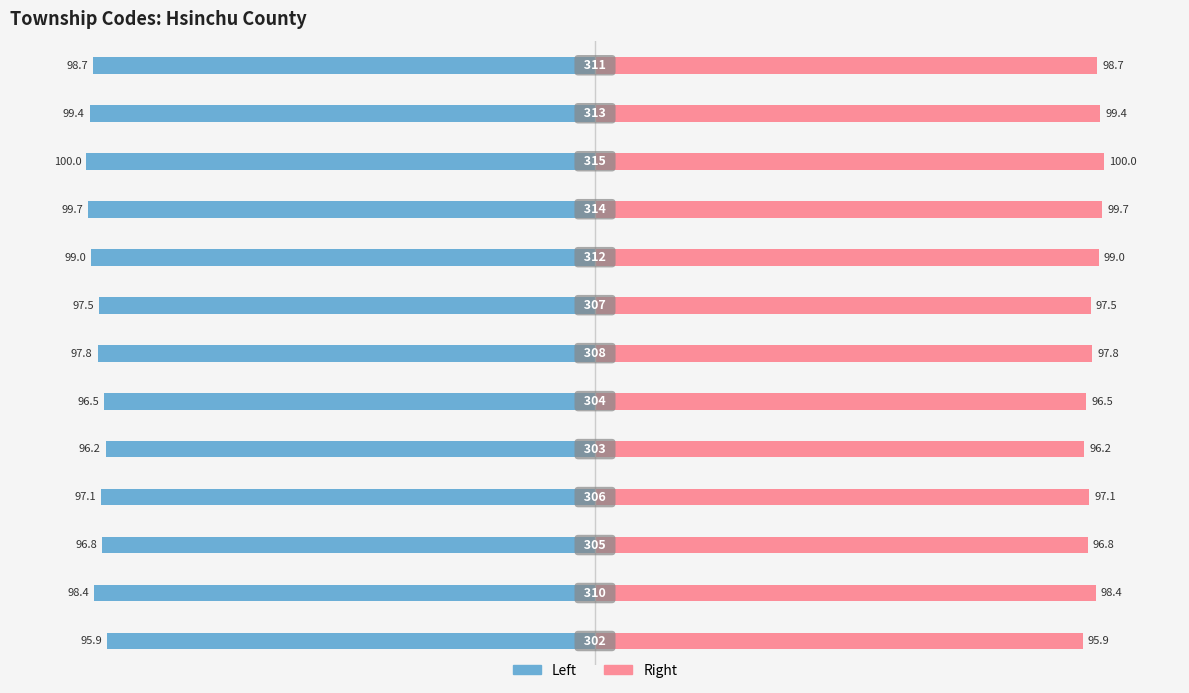

How many distinct data groups are displayed?

2